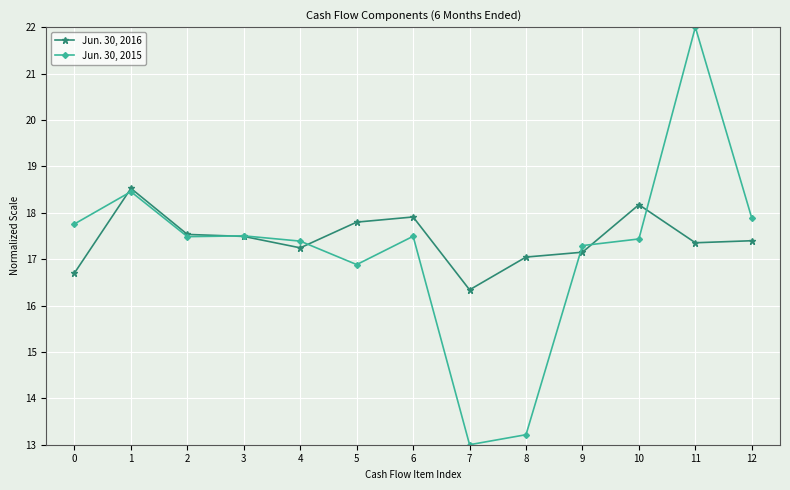

How many lines are shown in the chart?

2